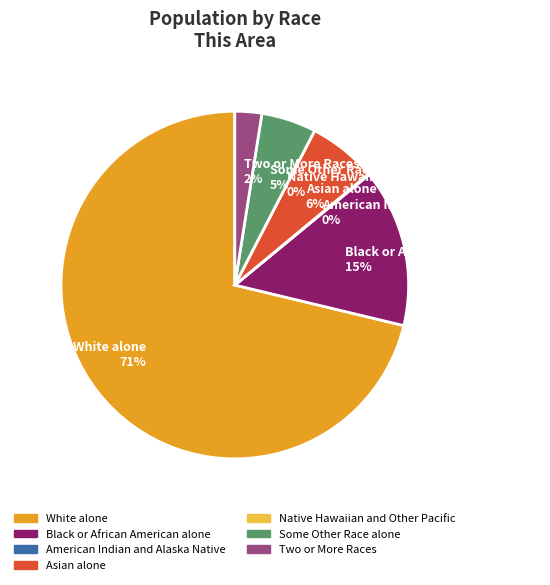

Which slice is the smallest?

Native Hawaiian and Other Pacific